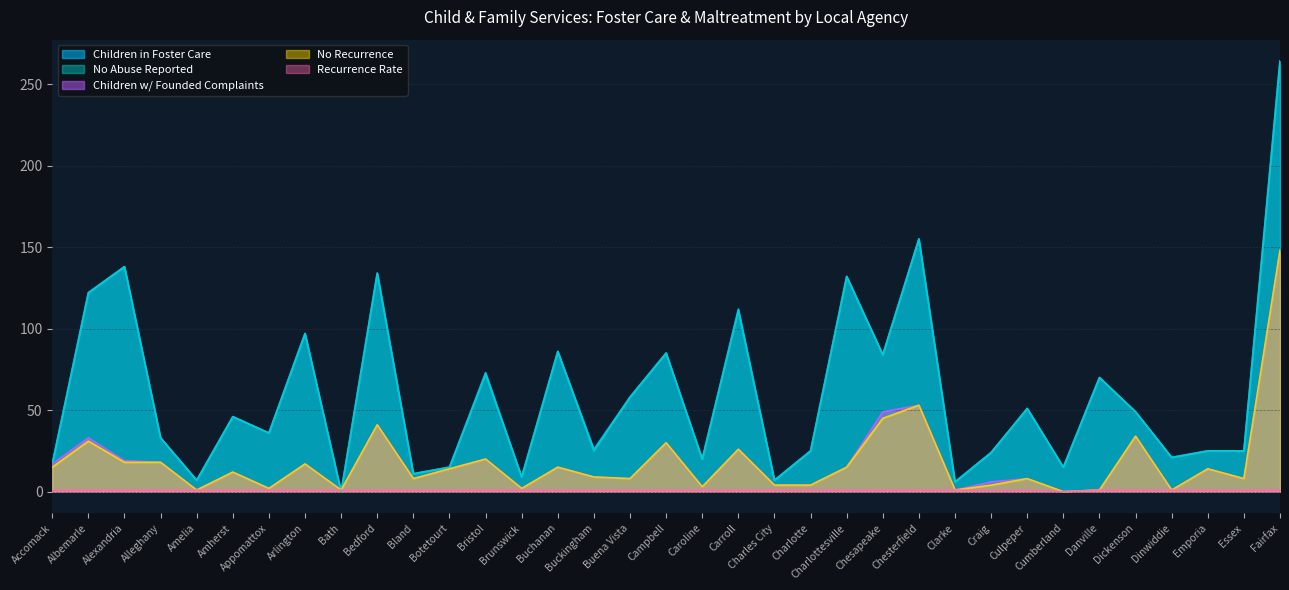

In Recurrence Rate, how many points are lower than both neighbors (excluding endpoints)?

3